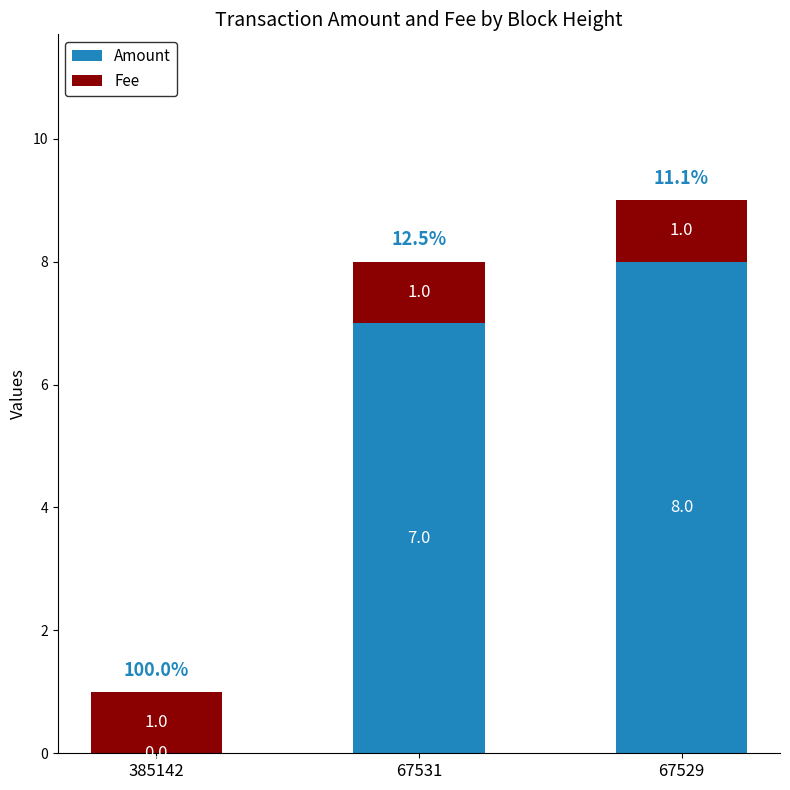

What is the sum of the Amount values at 67531 and 385142?

7